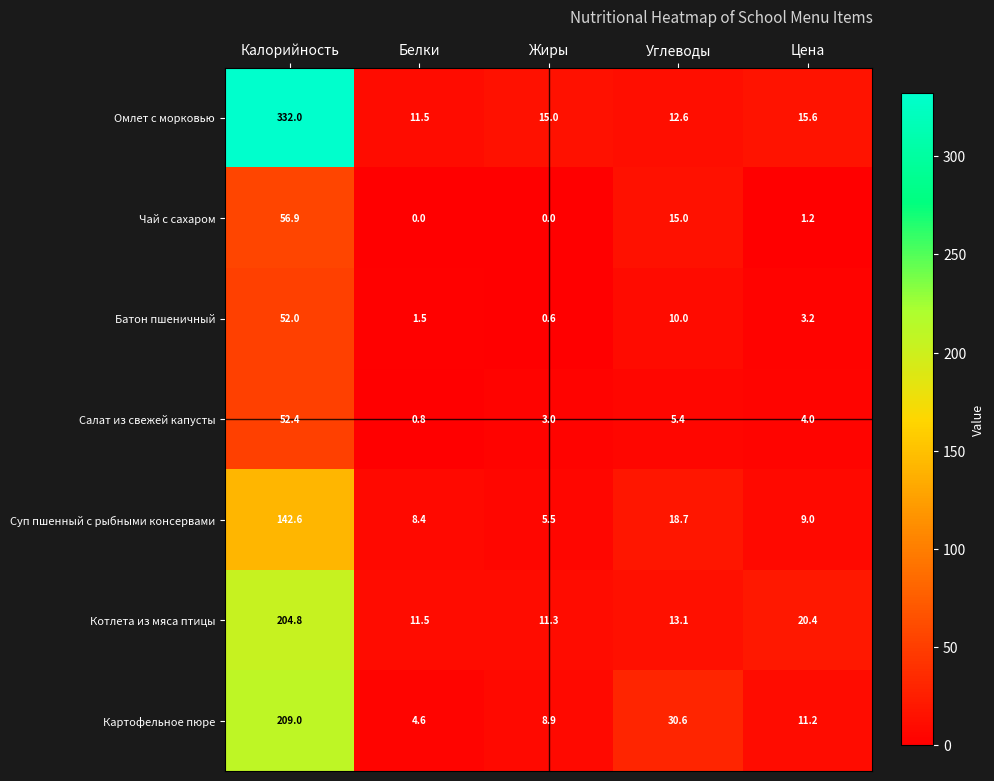

Where is Суп пшенный с рыбными консервами nearest to the value 74?

Углеводы